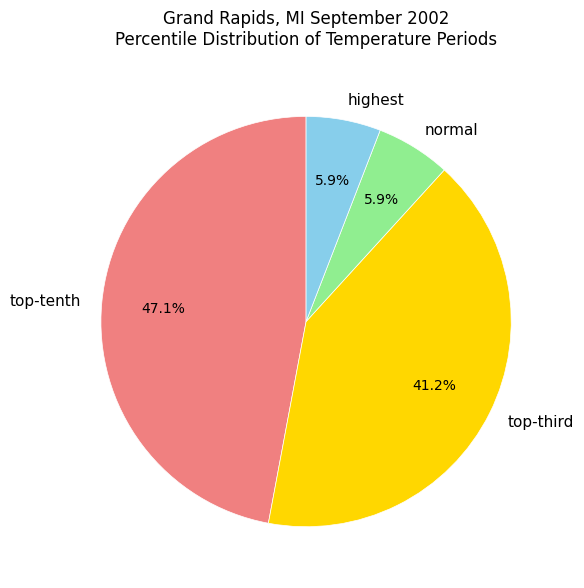

Is it true that normal is 13% of the pie?

False